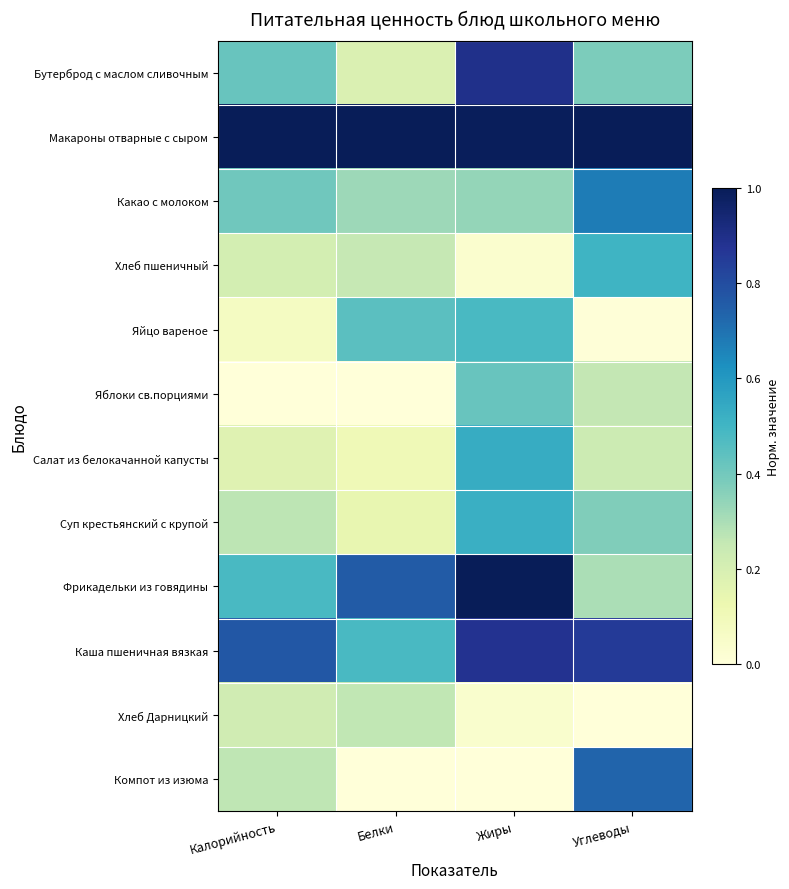

Rank the series by their maximum value, from lowest to highest.

Хлеб Дарницкий, Яблоки св.порциями, Яйцо вареное, Хлеб пшеничный, Суп крестьянский с крупой, Салат из белокачанной капусты, Какао с молоком, Компот из изюма, Каша пшеничная вязкая, Бутерброд с маслом сливочным, Макароны отварные с сыром, Фрикадельки из говядины